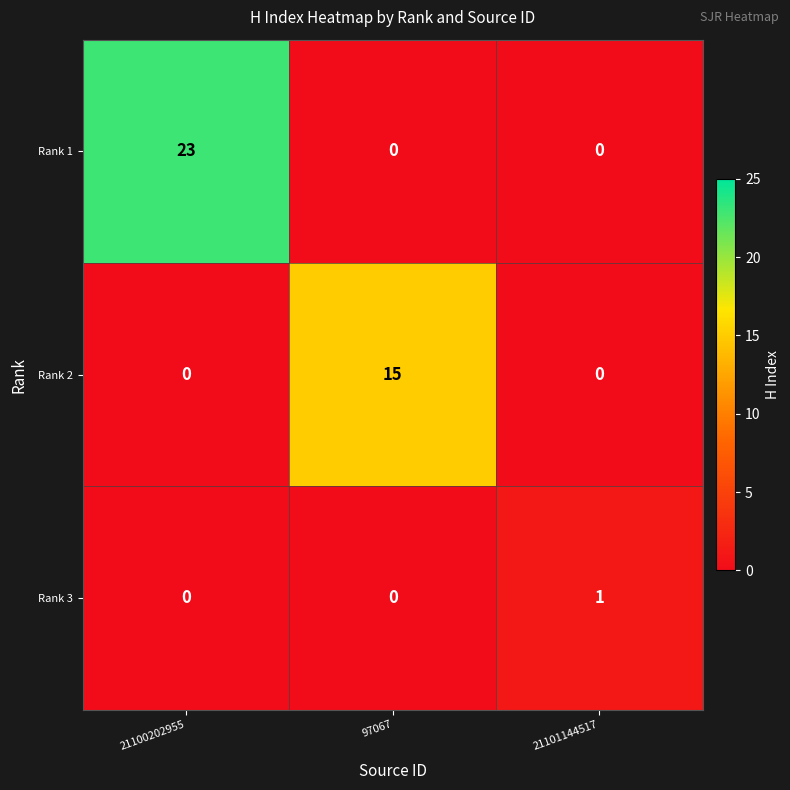

Which category has the highest value in the Rank 1 series?

21100202955